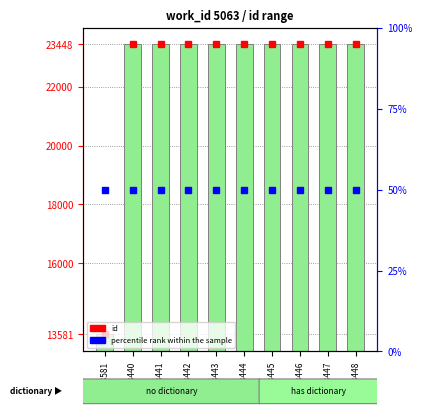

What is the sum of the id (count) values at 23442 and 23440?

46882